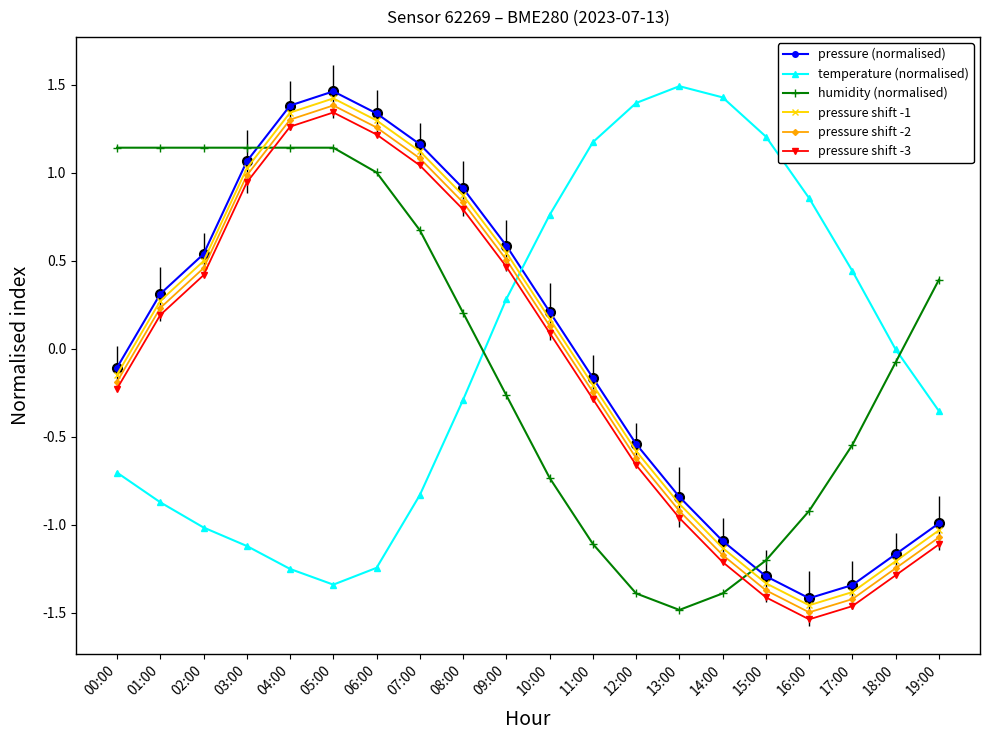

After their last crossing, which series has the higher values: humidity (normalised) or pressure (normalised)?

humidity (normalised)